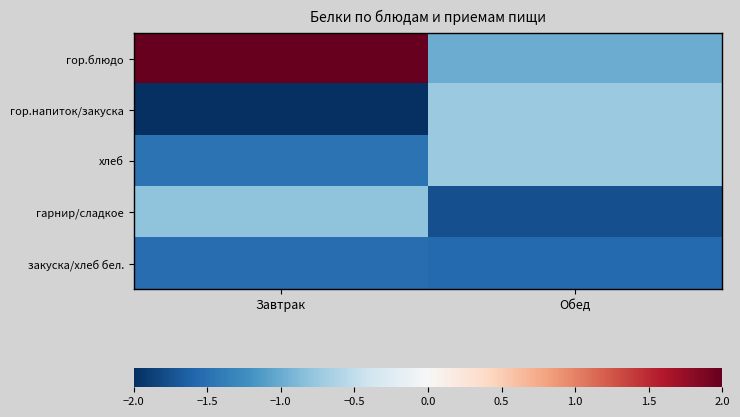

Reading left to right, transcribe all the data shown in this chart.

гор.блюдо: Завтрак=2.0	Обед=-1.0
гор.напиток/закуска: Завтрак=-2.0	Обед=-0.7
хлеб: Завтрак=-1.5	Обед=-0.7
гарнир/сладкое: Завтрак=-0.8	Обед=-1.8
закуска/хлеб бел.: Завтрак=-1.5	Обед=-1.6